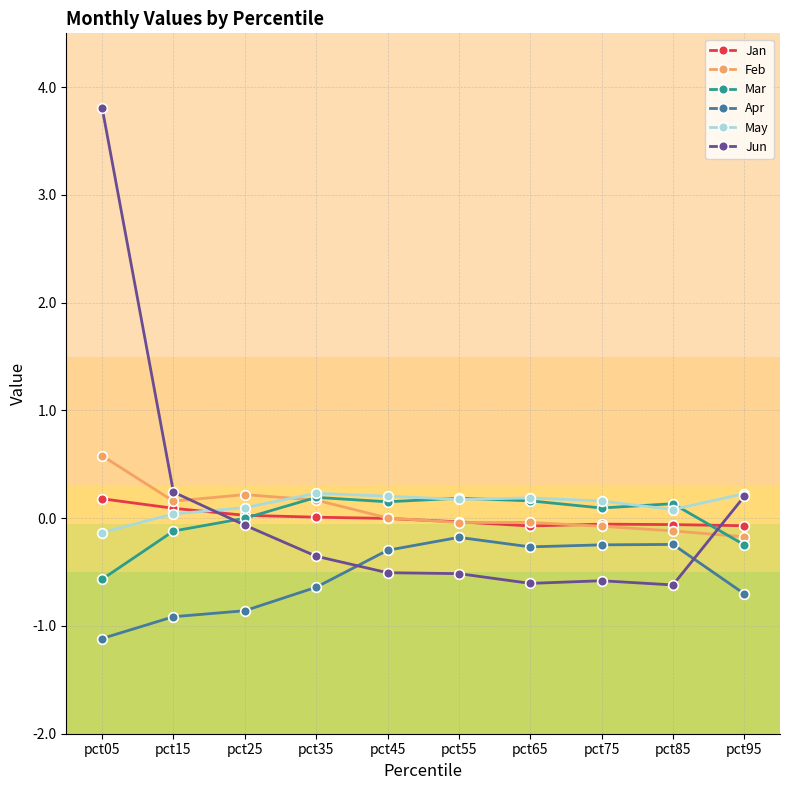

True or false: May and Apr cross at least once.

False